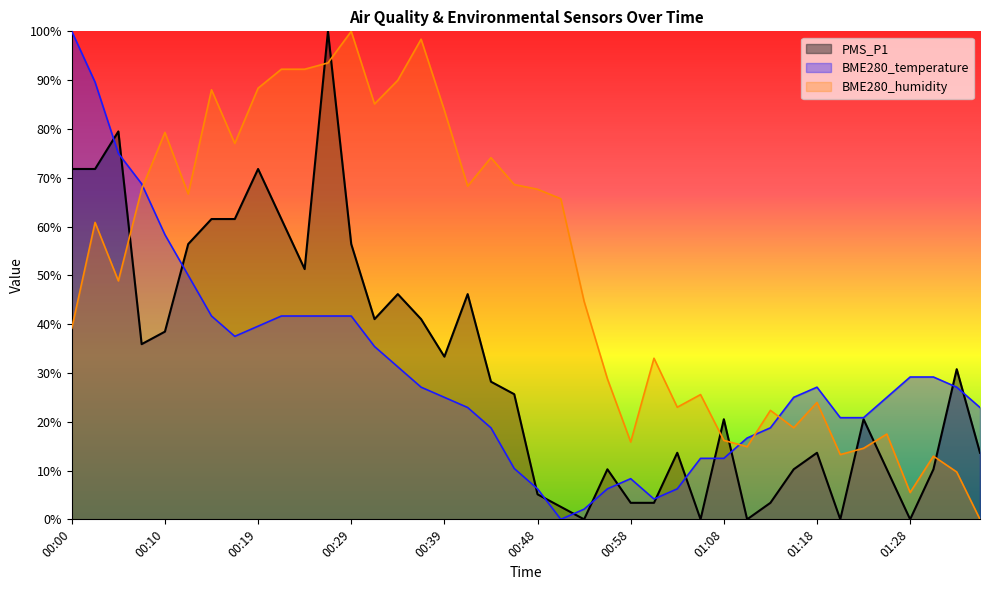

Which series has the largest total across all categories?

BME280_humidity